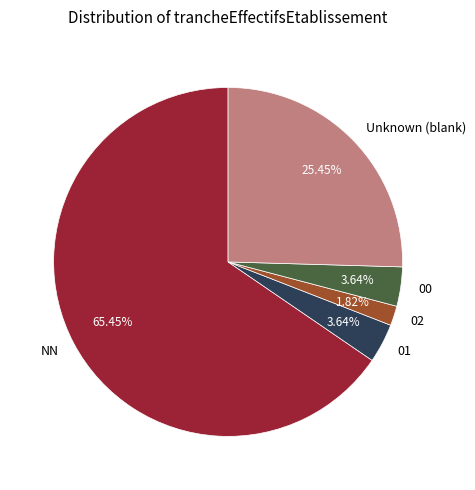

Does 02 represent more than half of the total?

No